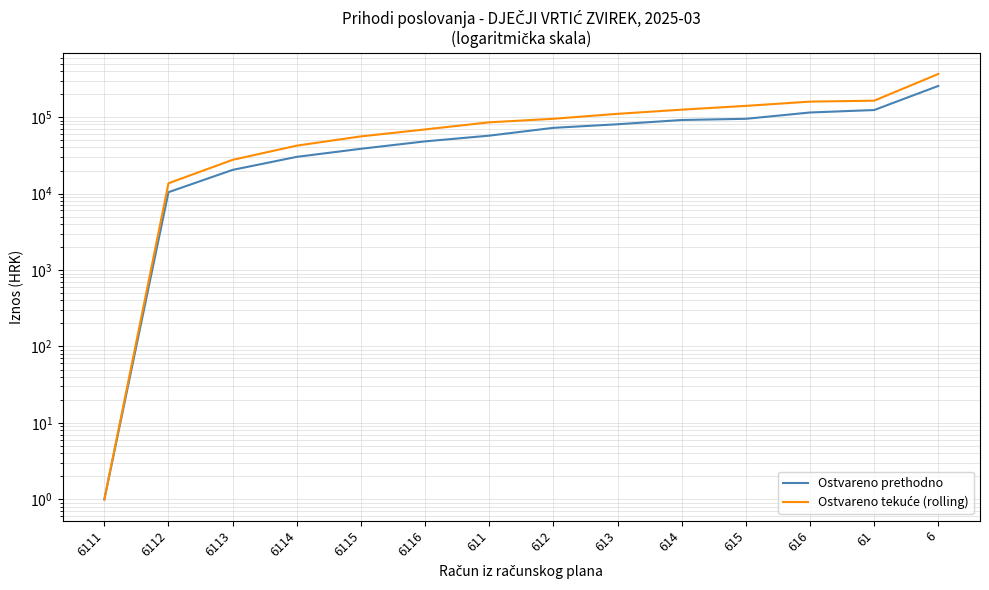

Rank the series by their average value, from lowest to highest.

Ostvareno prethodno, Ostvareno tekuće (rolling)